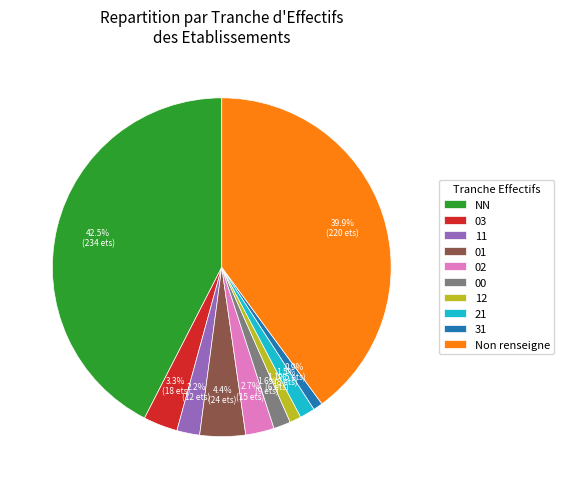

What is the ratio of the value at 31 to the value at 12?

0.8